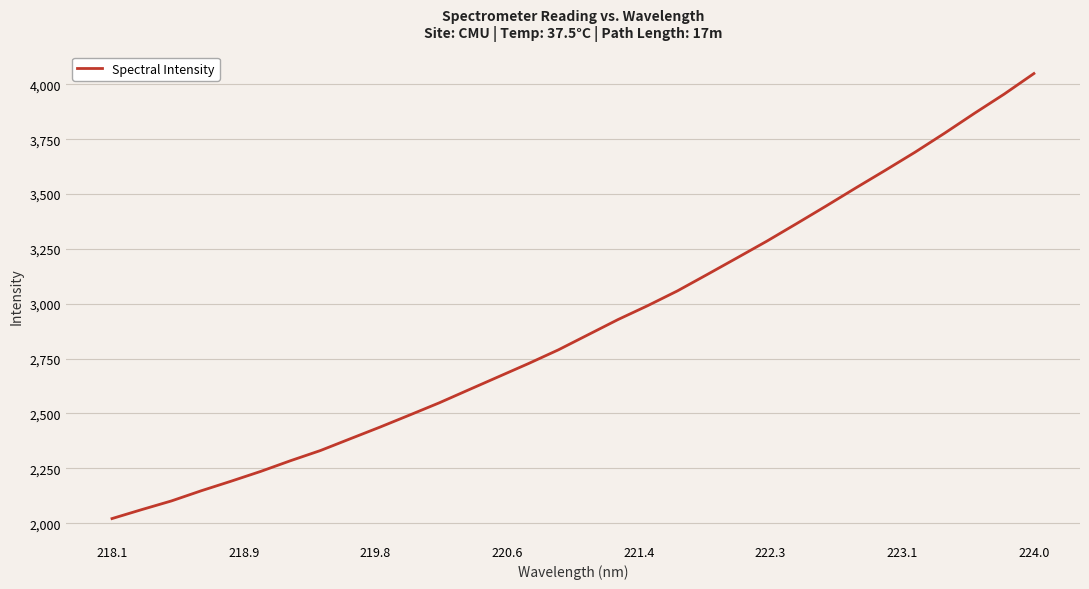

What is the greatest value displayed?

4049.6